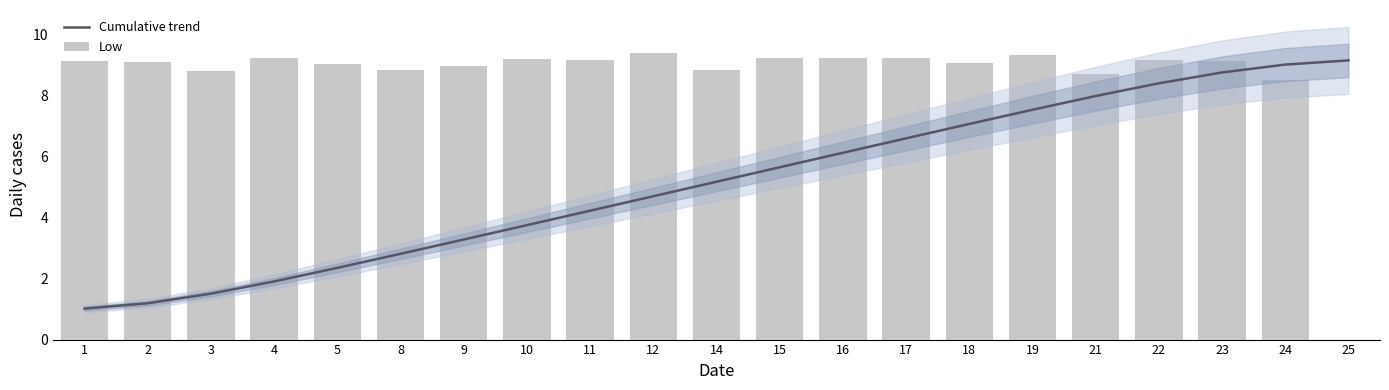

What is the value of the Cumulative trend bar at the 2nd from the left?

1.2